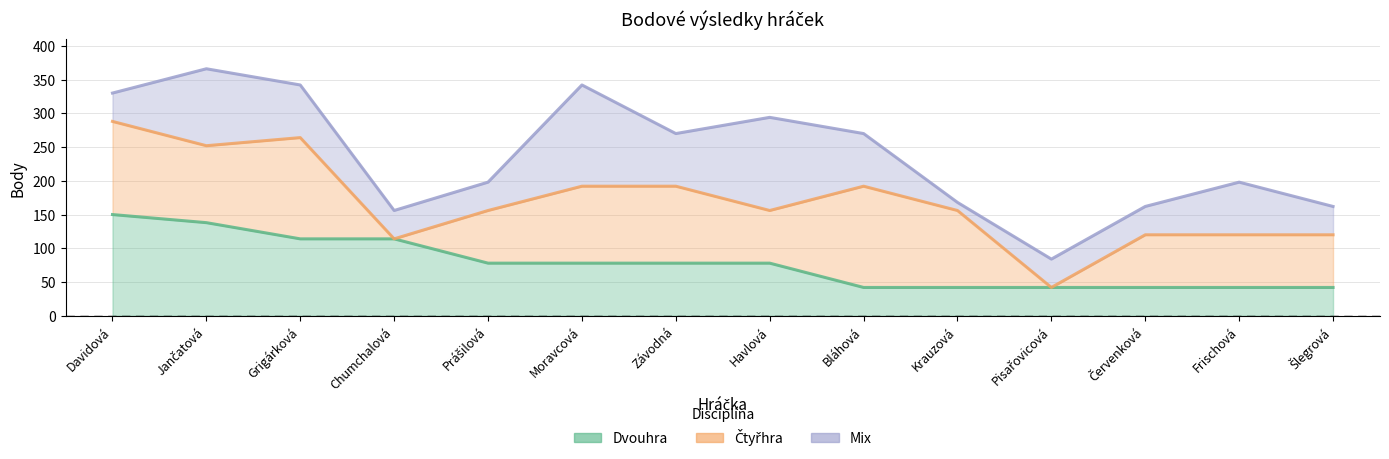

Which series has the widest spread of values?

Mix